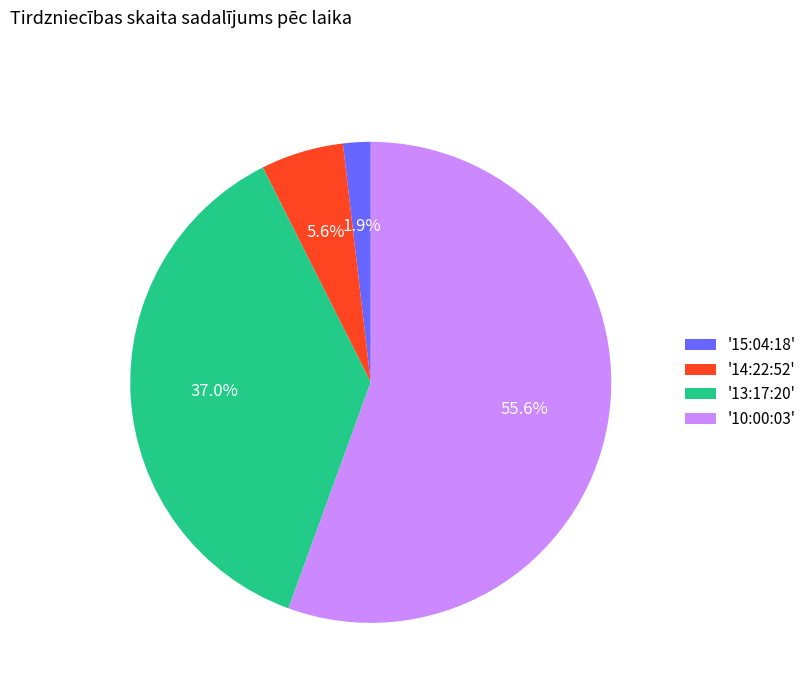

What is the largest slice in the pie chart?

'10:00:03'